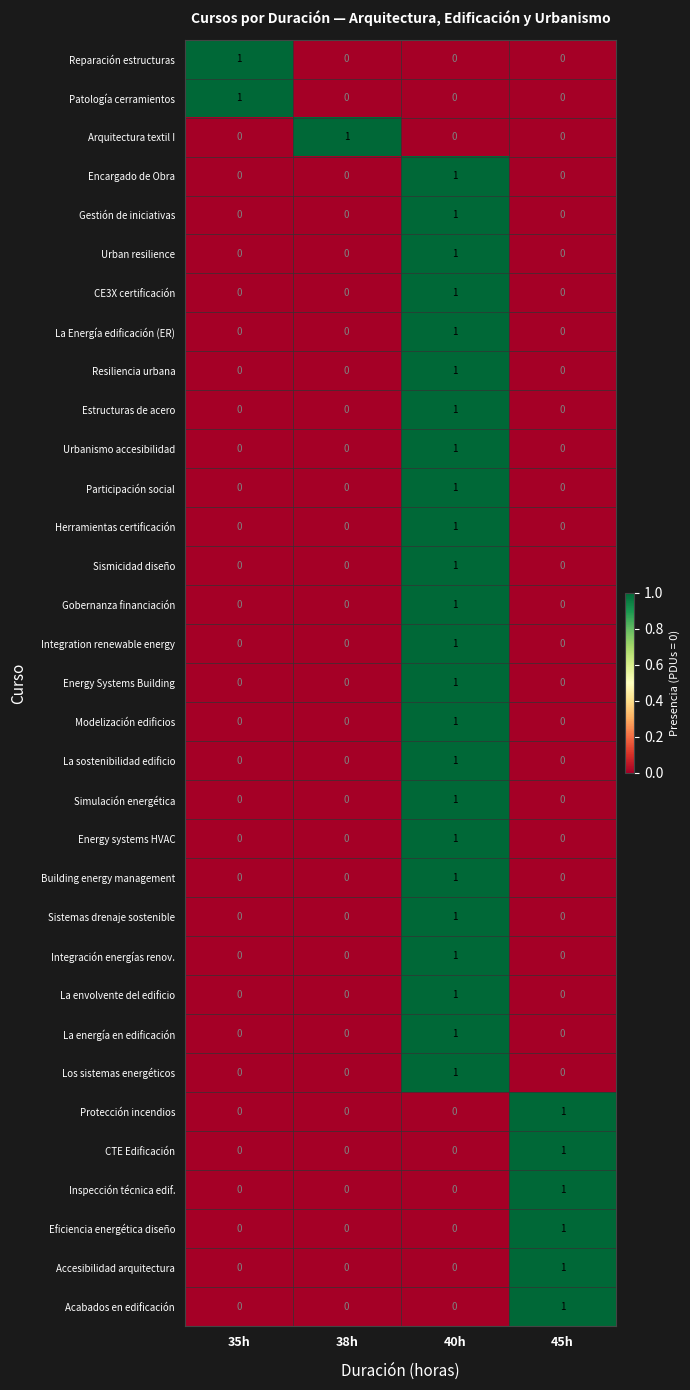

What is the total value across all series at 40h?

24